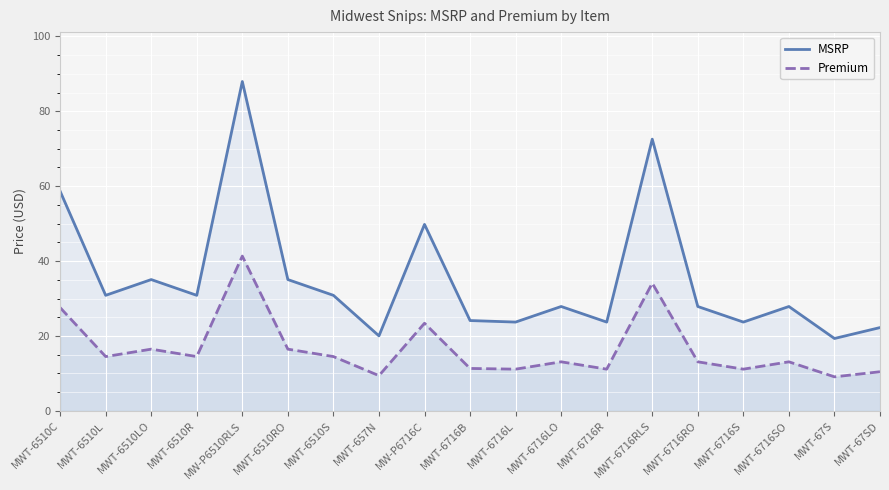

What is the difference between the Premium values at MWT-6510L and MW-P6510RLS?

26.8